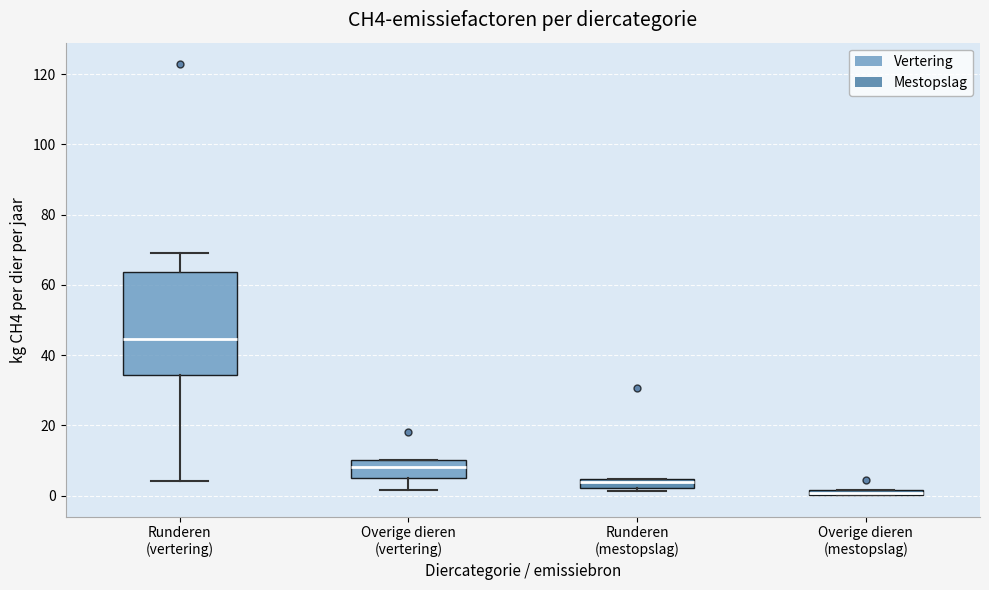

Which box has the highest median line?

Runderen (vertering)